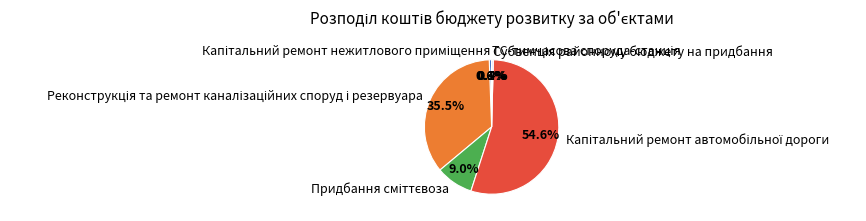

Is there any slice that represents more than half of the pie?

Yes